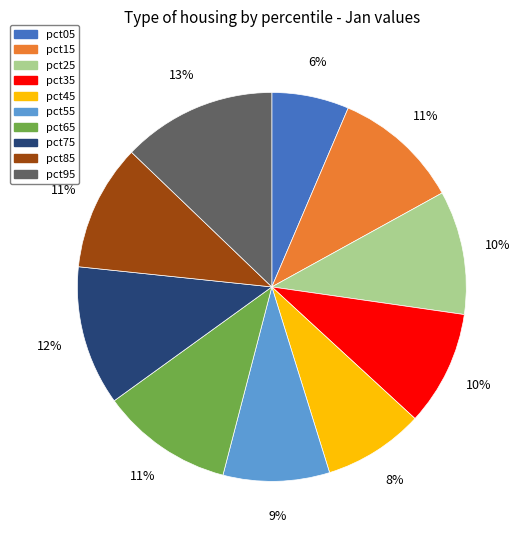

Between pct35 and pct75, which is larger?

pct75